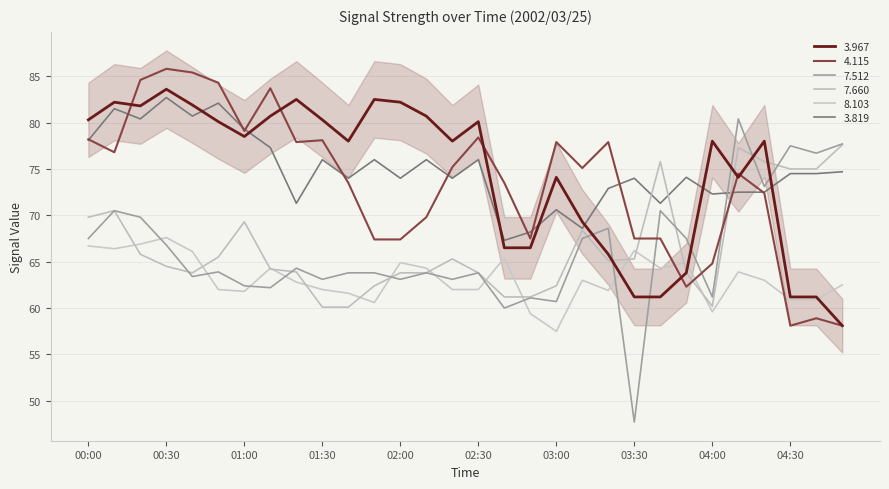

Reading left to right, extract all data points from this chart.

3.967: 00:00=80.3	00:10=82.2	00:20=81.8	00:30=83.6	00:40=81.9	00:50=80.1	01:00=78.5	01:10=80.7	01:20=82.5	01:30=80.3	01:40=78.0	01:50=82.5	02:00=82.2	02:10=80.7	02:20=78.0	02:30=80.1	02:40=66.5	02:50=66.5	03:00=74.1	03:10=69.3	03:20=65.8	03:30=61.2	03:40=61.2	03:50=63.8	04:00=78.0	04:10=74.1	04:20=78.0	04:30=61.2	04:40=61.2	05:00=58.1
4.115: 00:00=78.2	00:10=76.8	00:20=84.6	00:30=85.8	00:40=85.4	00:50=84.3	01:00=79.1	01:10=83.7	01:20=77.9	01:30=78.1	01:40=73.5	01:50=67.4	02:00=67.4	02:10=69.8	02:20=75.2	02:30=78.4	02:40=73.5	02:50=67.5	03:00=77.9	03:10=75.1	03:20=77.9	03:30=67.5	03:40=67.5	03:50=62.3	04:00=64.8	04:10=74.5	04:20=72.4	04:30=58.1	04:40=58.9	05:00=58.1
7.512: 00:00=67.5	00:10=70.5	00:20=69.8	00:30=66.8	00:40=63.4	00:50=63.9	01:00=62.4	01:10=62.2	01:20=64.3	01:30=63.1	01:40=63.8	01:50=63.8	02:00=63.1	02:10=63.8	02:20=63.1	02:30=63.8	02:40=60.0	02:50=61.1	03:00=60.7	03:10=67.5	03:20=68.6	03:30=47.7	03:40=70.5	03:50=67.5	04:00=61.2	04:10=80.4	04:20=73.1	04:30=77.5	04:40=76.7	05:00=77.7
7.660: 00:00=69.8	00:10=70.5	00:20=65.8	00:30=64.5	00:40=63.8	00:50=65.5	01:00=69.3	01:10=64.2	01:20=63.9	01:30=60.1	01:40=60.1	01:50=62.4	02:00=63.8	02:10=63.8	02:20=65.3	02:30=63.8	02:40=61.2	02:50=61.2	03:00=62.4	03:10=68.4	03:20=65.1	03:30=65.3	03:40=75.8	03:50=63.8	04:00=60.2	04:10=77.3	04:20=75.8	04:30=75.0	04:40=75.0	05:00=77.6
8.103: 00:00=66.7	00:10=66.4	00:20=66.9	00:30=67.6	00:40=66.1	00:50=62.0	01:00=61.8	01:10=64.3	01:20=62.8	01:30=62.0	01:40=61.6	01:50=60.6	02:00=64.9	02:10=64.3	02:20=62.0	02:30=62.0	02:40=65.4	02:50=59.4	03:00=57.5	03:10=63.0	03:20=61.9	03:30=66.2	03:40=64.3	03:50=64.9	04:00=59.6	04:10=63.9	04:20=63.0	04:30=60.9	04:40=60.9	05:00=62.5
3.819: 00:00=78.1	00:10=81.5	00:20=80.4	00:30=82.7	00:40=80.7	00:50=82.1	01:00=79.3	01:10=77.3	01:20=71.3	01:30=76.0	01:40=74.0	01:50=76.0	02:00=74.0	02:10=76.0	02:20=74.0	02:30=76.0	02:40=67.3	02:50=68.2	03:00=70.6	03:10=68.6	03:20=72.9	03:30=74.0	03:40=71.3	03:50=74.1	04:00=72.3	04:10=72.5	04:20=72.5	04:30=74.5	04:40=74.5	05:00=74.7